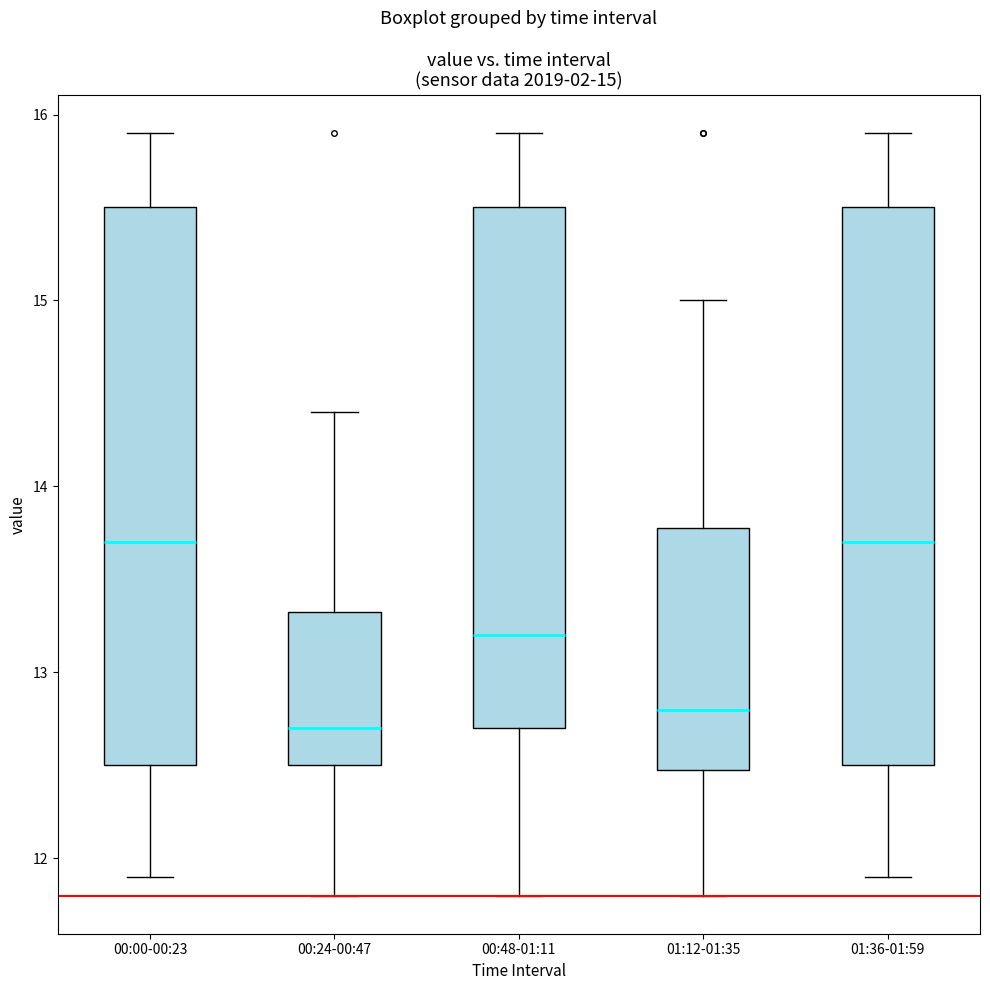

Which box has the lowest median line?

00:24-00:47